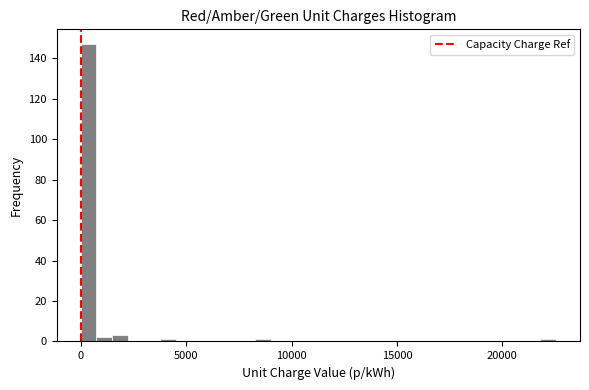

Around what value on the x-axis is the tallest bar? Give the approximate position of its centre, as read against the axis.

500